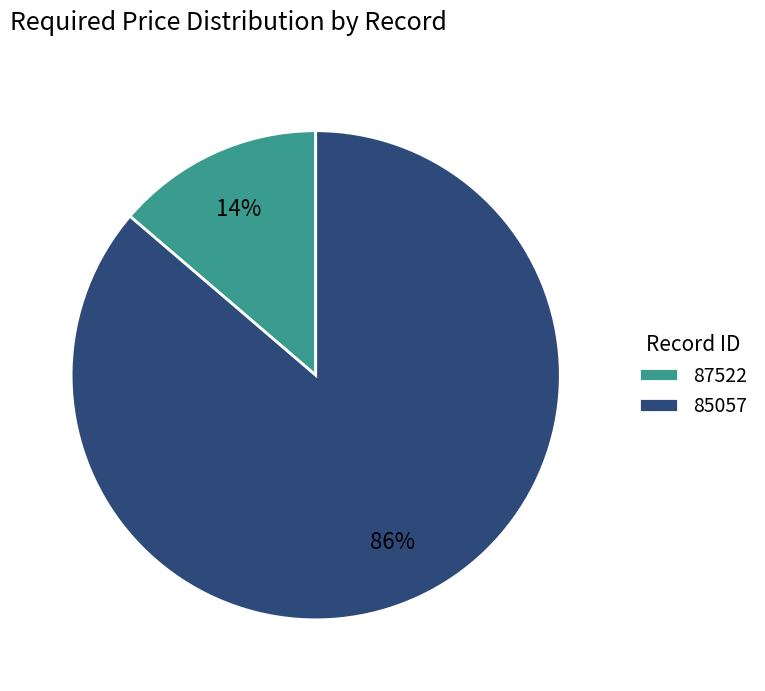

Combined, do 87522 and 85057 account for over 50%?

Yes